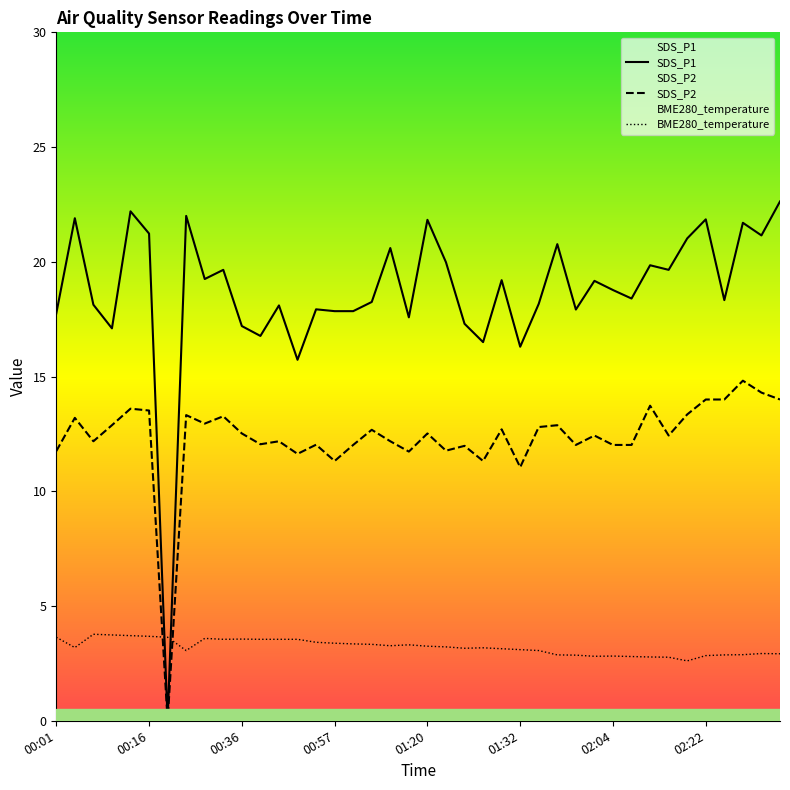

Does the chart display data point markers on the line(s)?

No